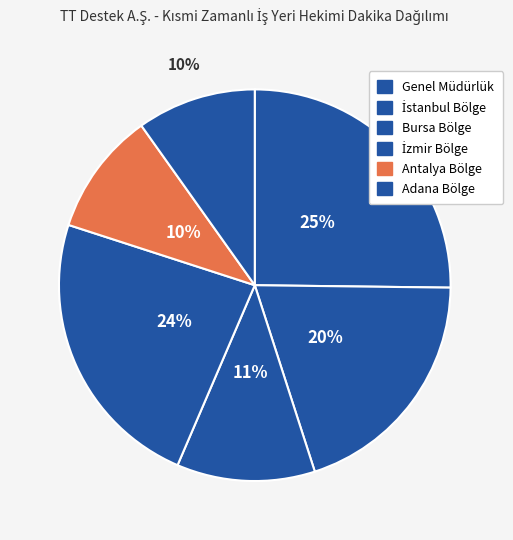

How many slices are in this pie chart?

6